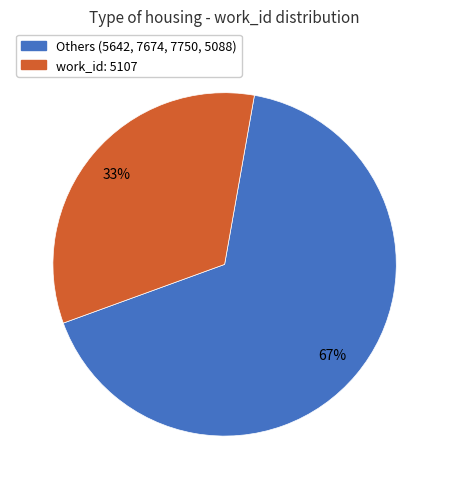

What percentage is the Others (5642, 7674, 7750, 5088) slice, to the nearest percent?

67%